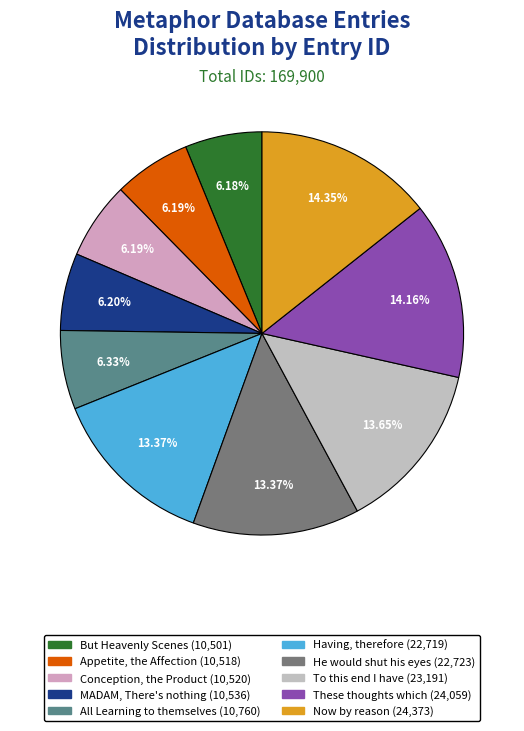

To the nearest percent, what portion does These thoughts which represent?

14%